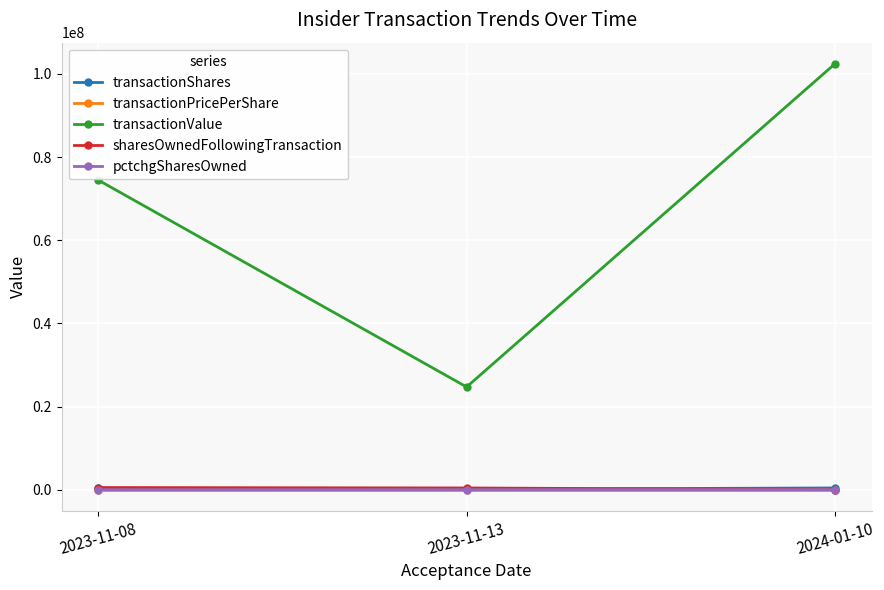

Rank the categories by transactionValue value from highest to lowest.

2024-01-10, 2023-11-08, 2023-11-13